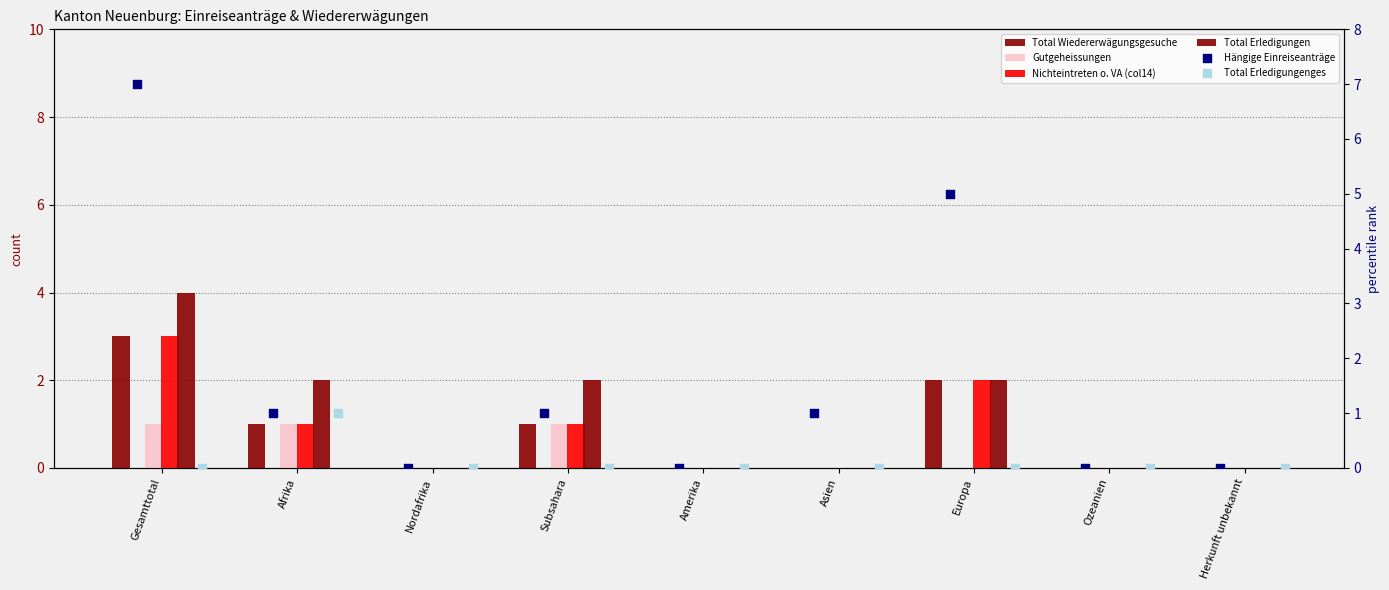

Which series reaches the maximum Y coordinate?

Hängige Einreiseanträge